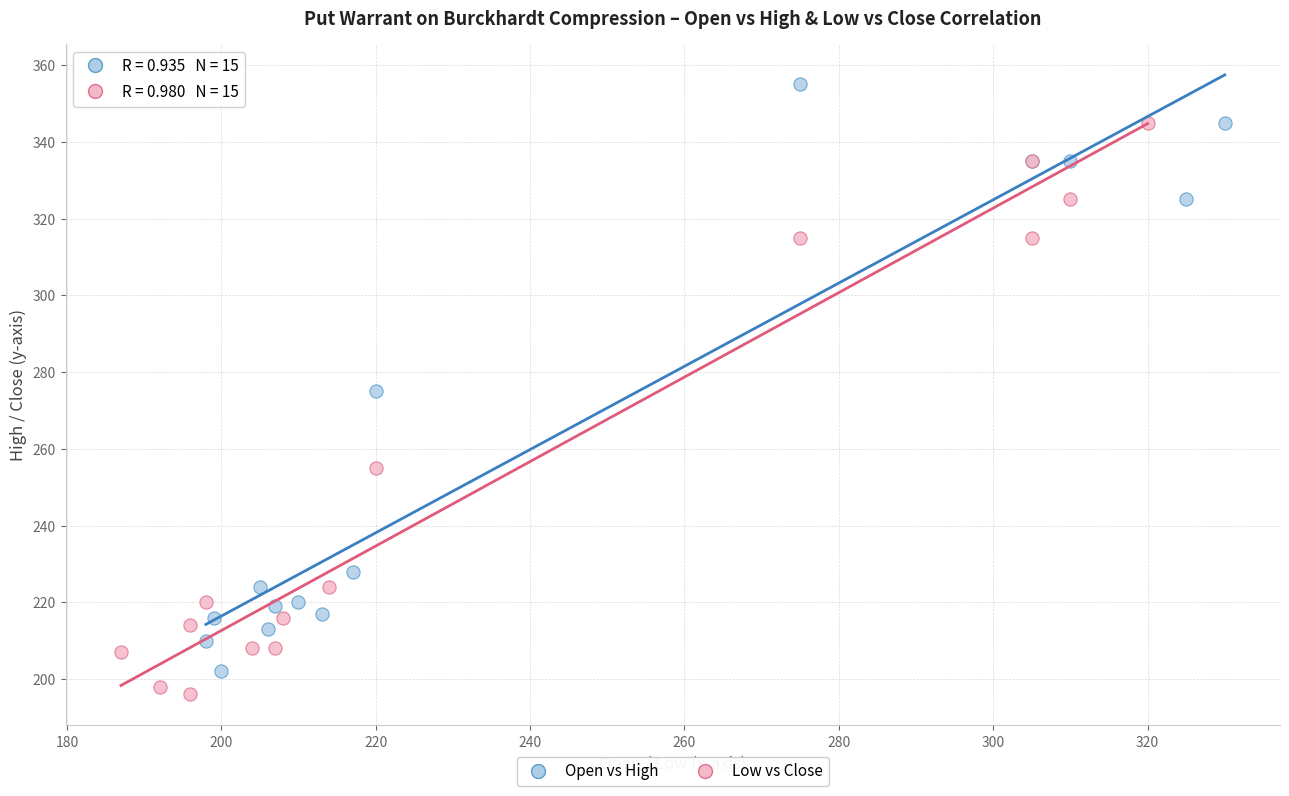

Which series contains the highest Y value?

Open vs High